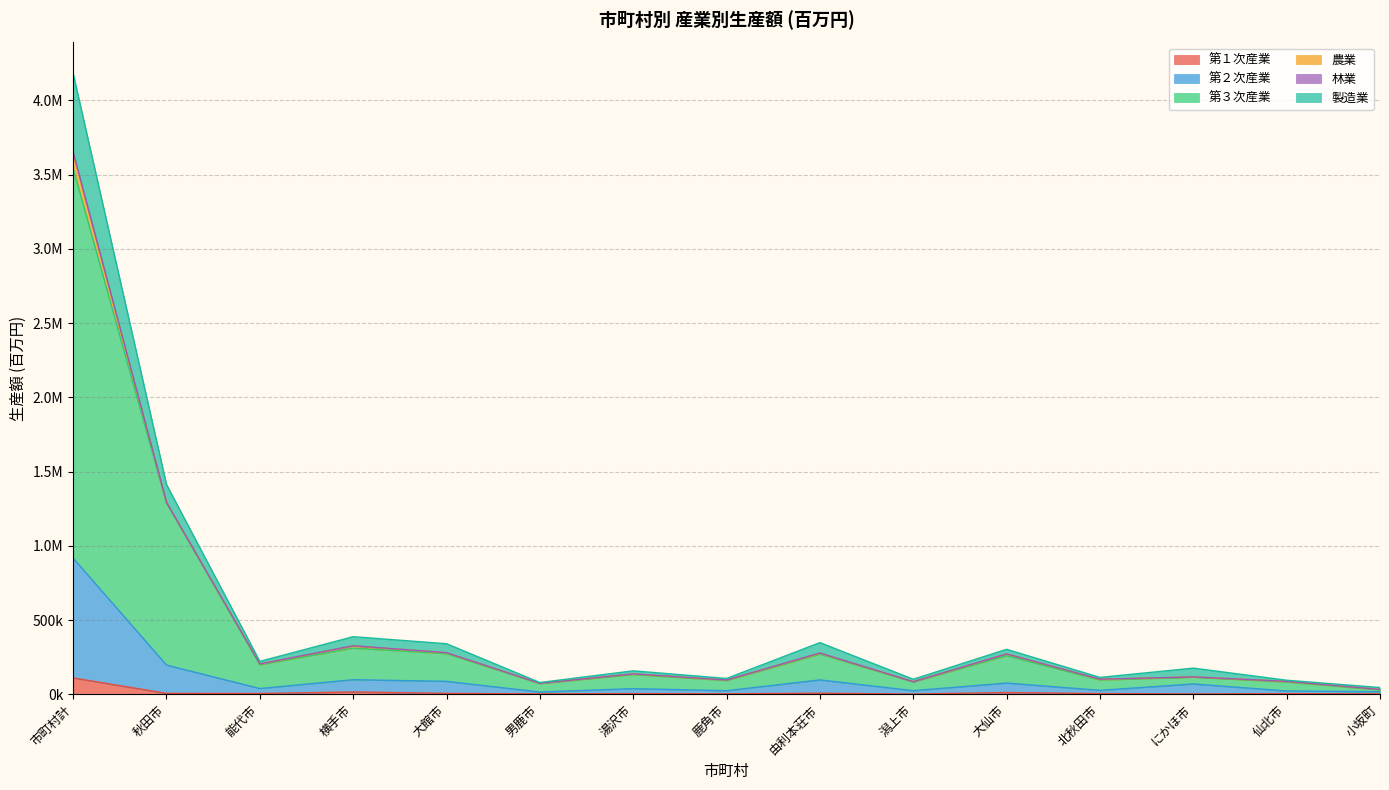

At which category is the sum across all series the highest?

市町村計